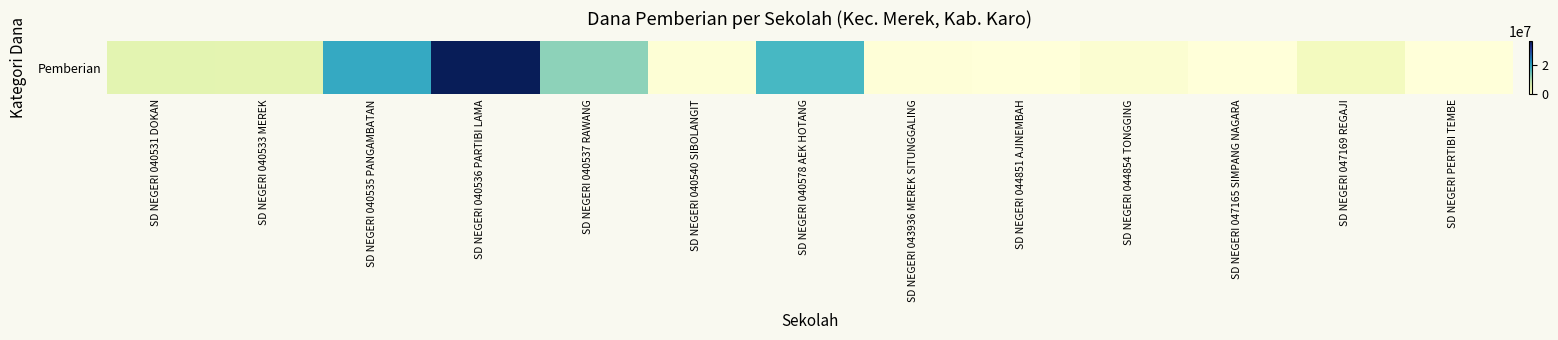

Between SD NEGERI 040533 MEREK and SD NEGERI 047165 SIMPANG NAGARA, which is larger?

SD NEGERI 040533 MEREK